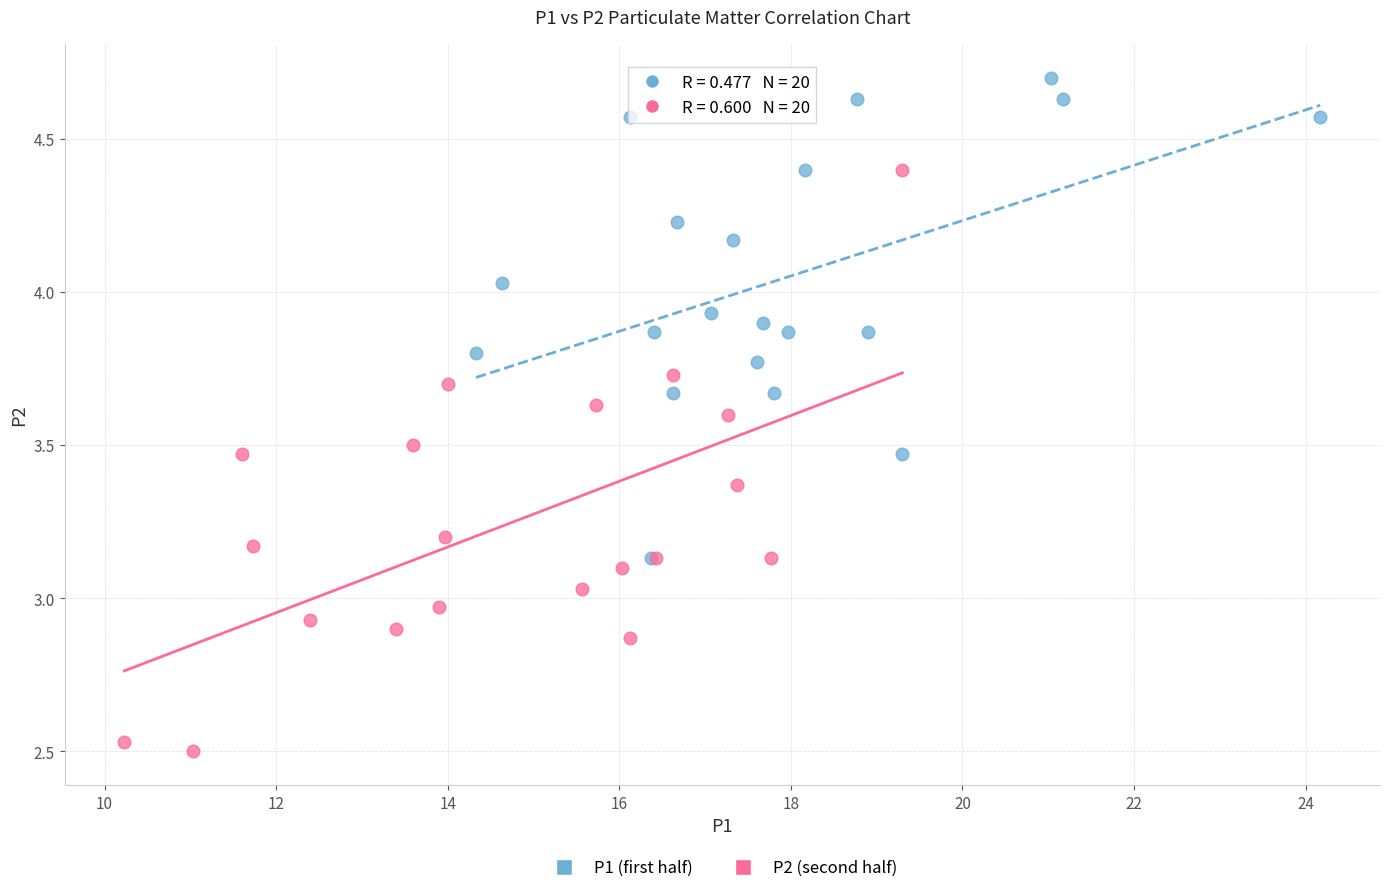

Which series has the largest Y range (max minus min)?

P2 (second half)